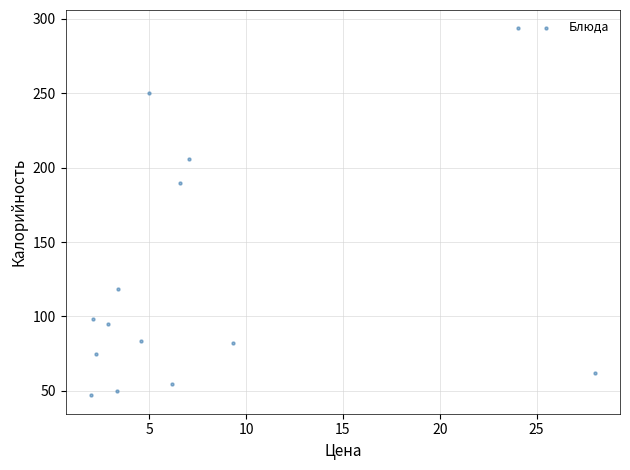

What is the range of Y values (max minus min)?

246.5